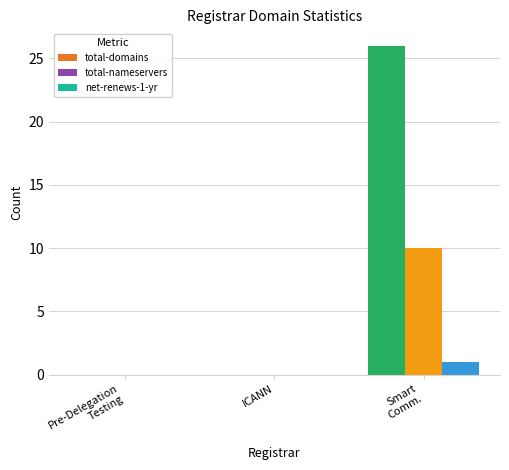

Which series has the largest total across all categories?

total-domains